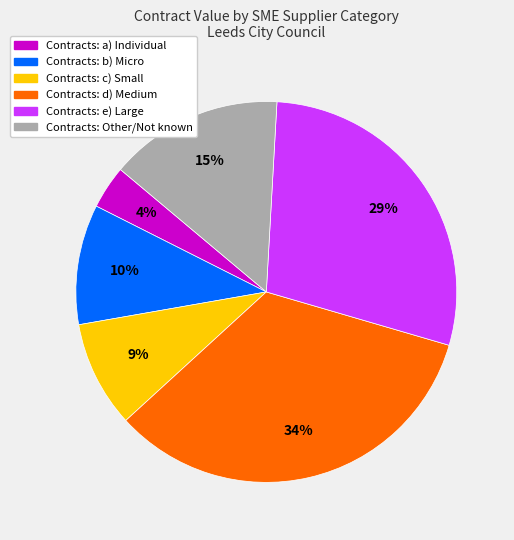

Is there any slice that represents more than half of the pie?

No